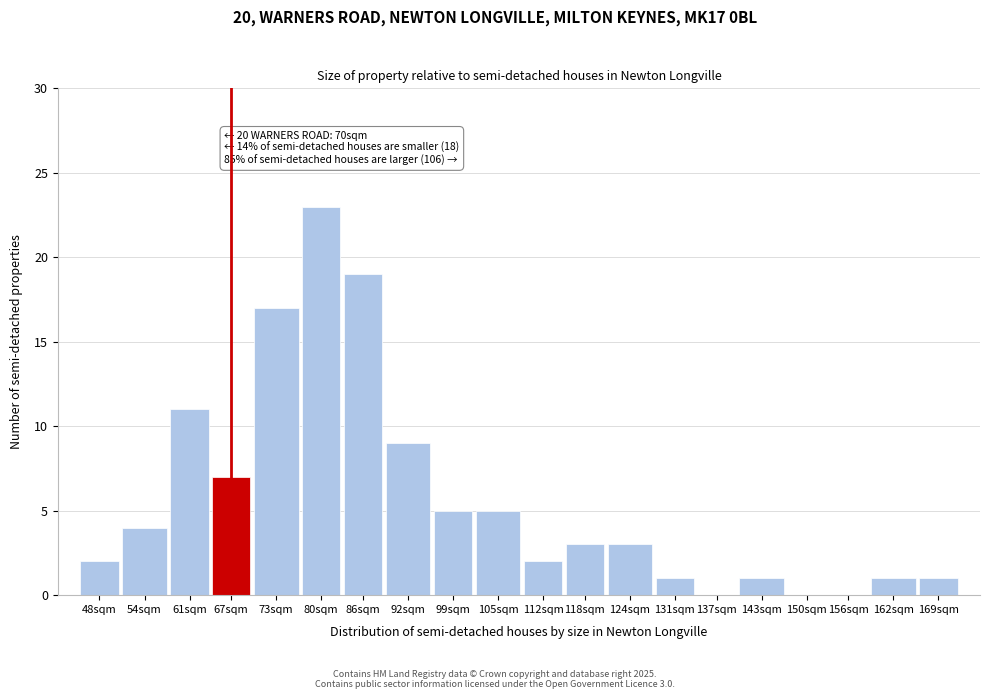

Reading right to left, list all the values displayed in this chart.

169sqm=1	162sqm=1	156sqm=0	150sqm=0	143sqm=1	137sqm=0	131sqm=1	124sqm=3	118sqm=3	112sqm=2	105sqm=5	99sqm=5	92sqm=9	86sqm=19	80sqm=23	73sqm=17	67sqm=7	61sqm=11	54sqm=4	48sqm=2